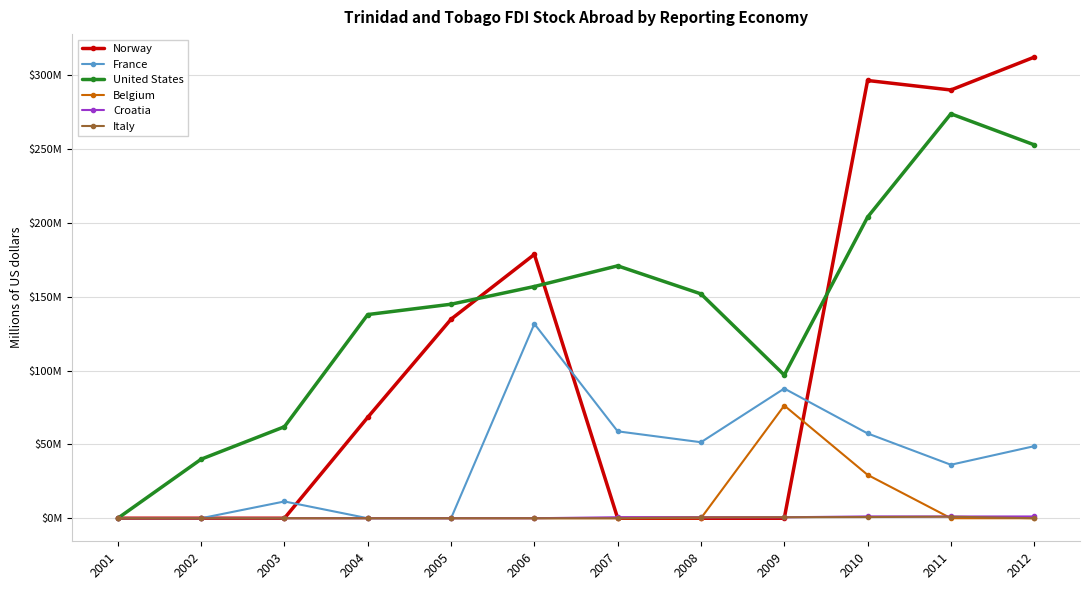

In France, how many points are lower than both neighbors (excluding endpoints)?

2